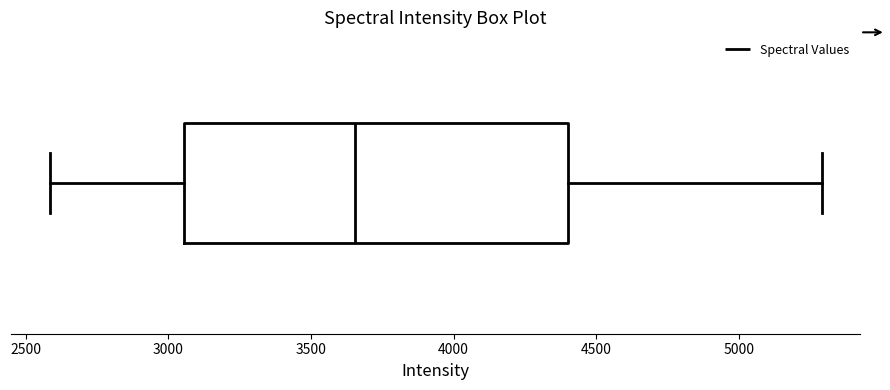

Read this box plot against the x-axis: the position of the median line, the range covered by the box, and the ends of both whiskers. The values are not printed on the chart, so give them approximately, as read against the axis.

median 3650, box 3050 to 4400, whiskers 2600 to 5300